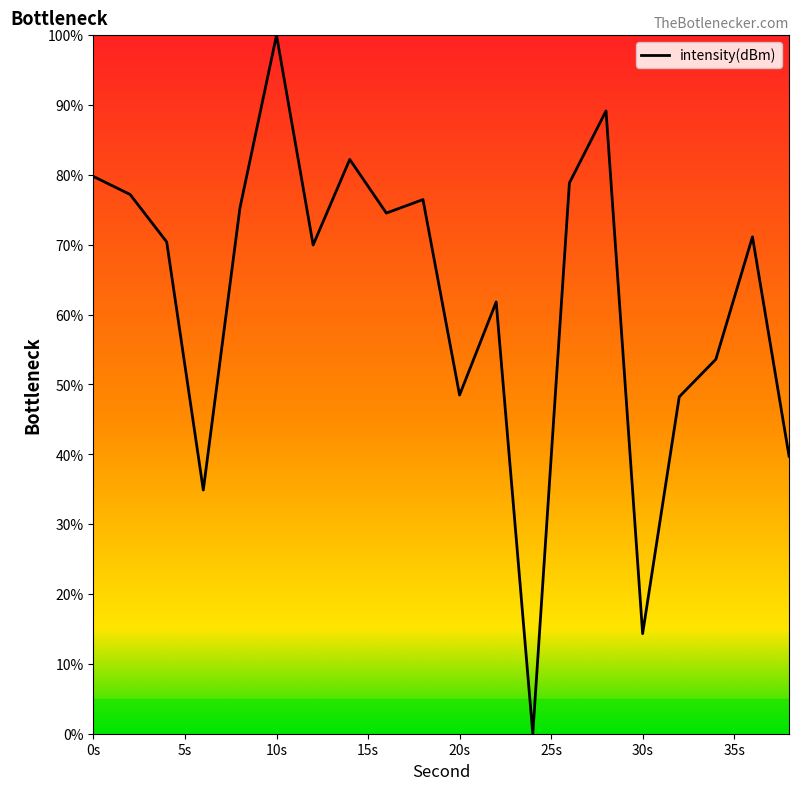

What is the difference between the maximum and minimum values?

100.0